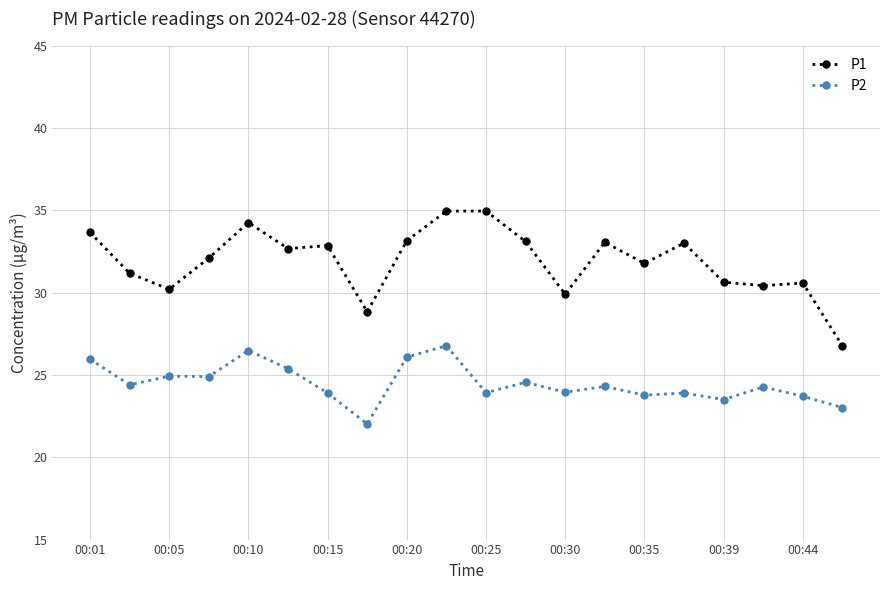

At how many categories does at least one series exceed 28?

19